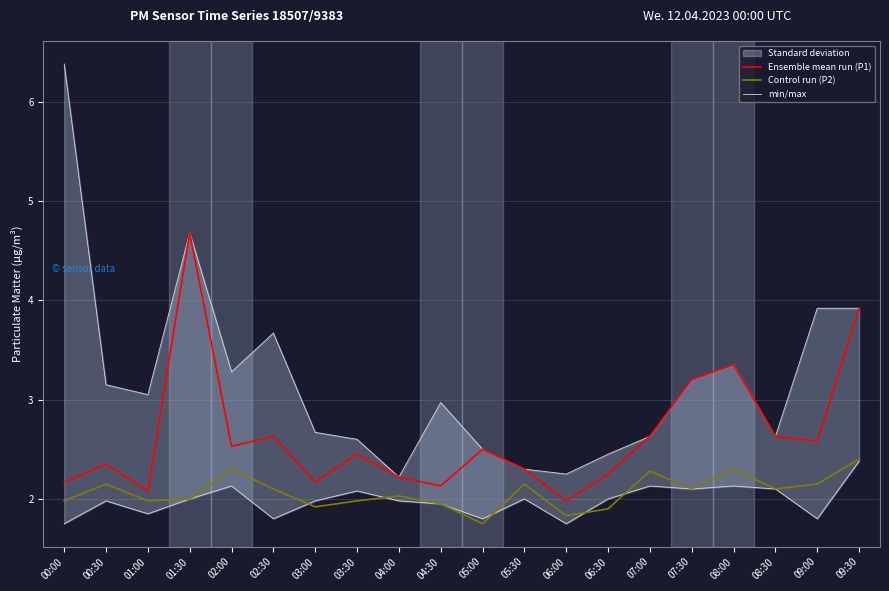

What is the lowest value of the Ensemble mean run (P1) series?

2.0